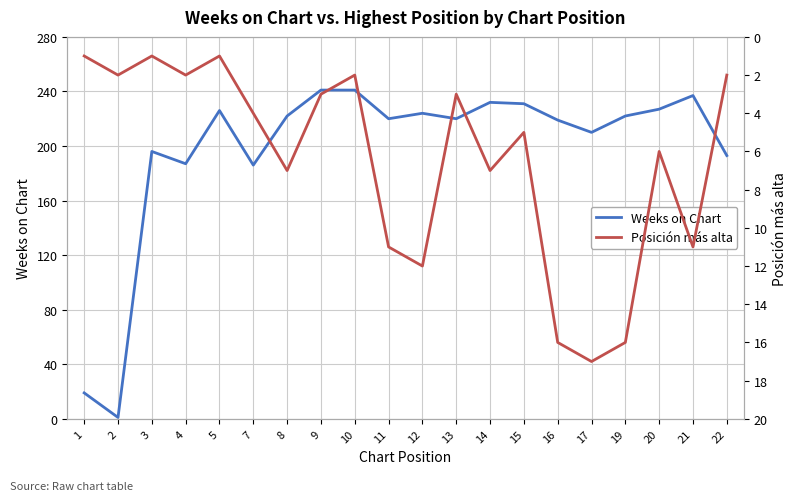

At 15, list the series in order from smallest to largest.

Posición más alta, Weeks on Chart